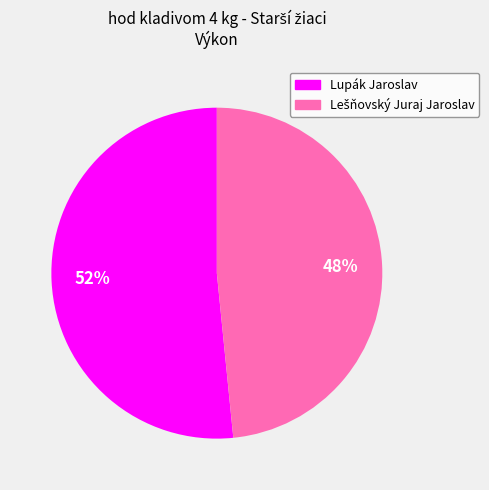

To the nearest percent, what is the average slice percentage?

50%